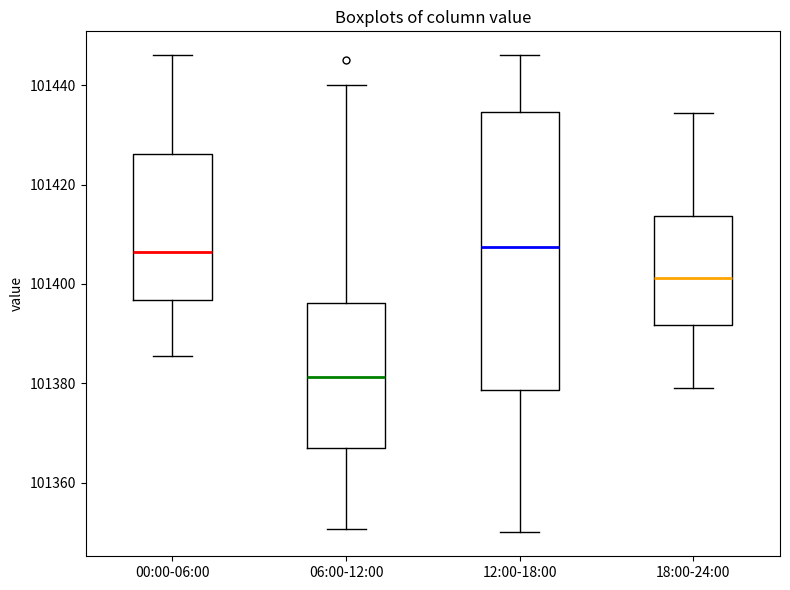

Reading left to right, transcribe this box plot: for each box, give where its median line is, the range the box spans, and where its two whiskers end, as read against the y-axis. The values are not printed on the chart, so give them approximately, as read against the axis.

00:00-06:00: median 101406, box 101396 to 101426, whiskers 101386 to 101446
06:00-12:00: median 101382, box 101368 to 101396, whiskers 101350 to 101440
12:00-18:00: median 101408, box 101378 to 101434, whiskers 101350 to 101446
18:00-24:00: median 101402, box 101392 to 101414, whiskers 101380 to 101434